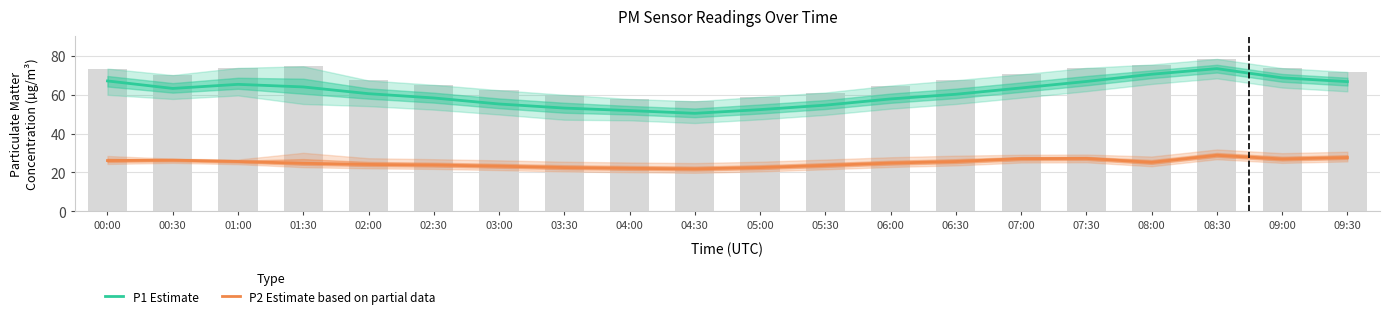

List the labels in order of P2 Estimate based on partial data value, largest first.

08:30, 09:30, 07:30, 07:00, 09:00, 00:30, 00:00, 01:00, 06:30, 08:00, 06:00, 01:30, 02:00, 02:30, 05:30, 03:00, 03:30, 05:00, 04:00, 04:30